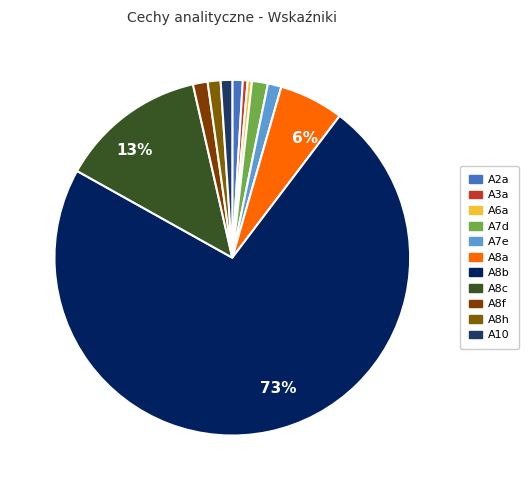

To the nearest percent, what is the difference between the largest and smallest slice percentages?

72%